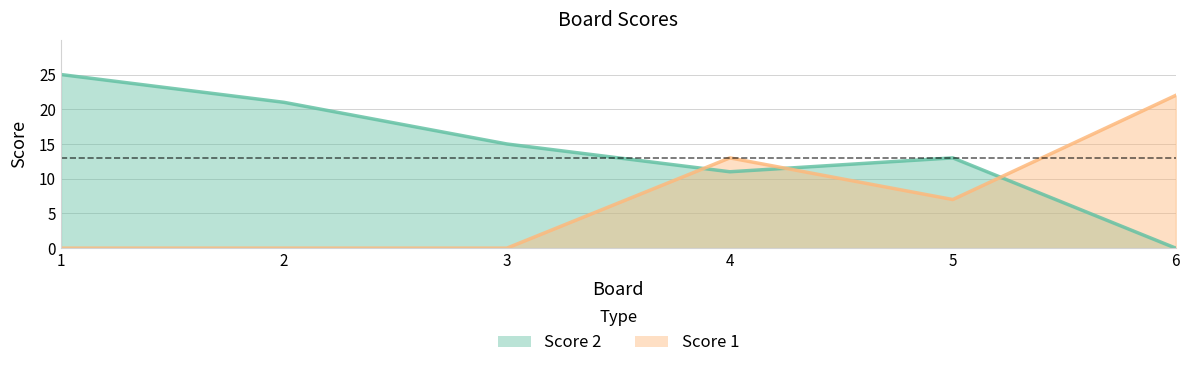

How many values in the Score 1 series are below 7?

3